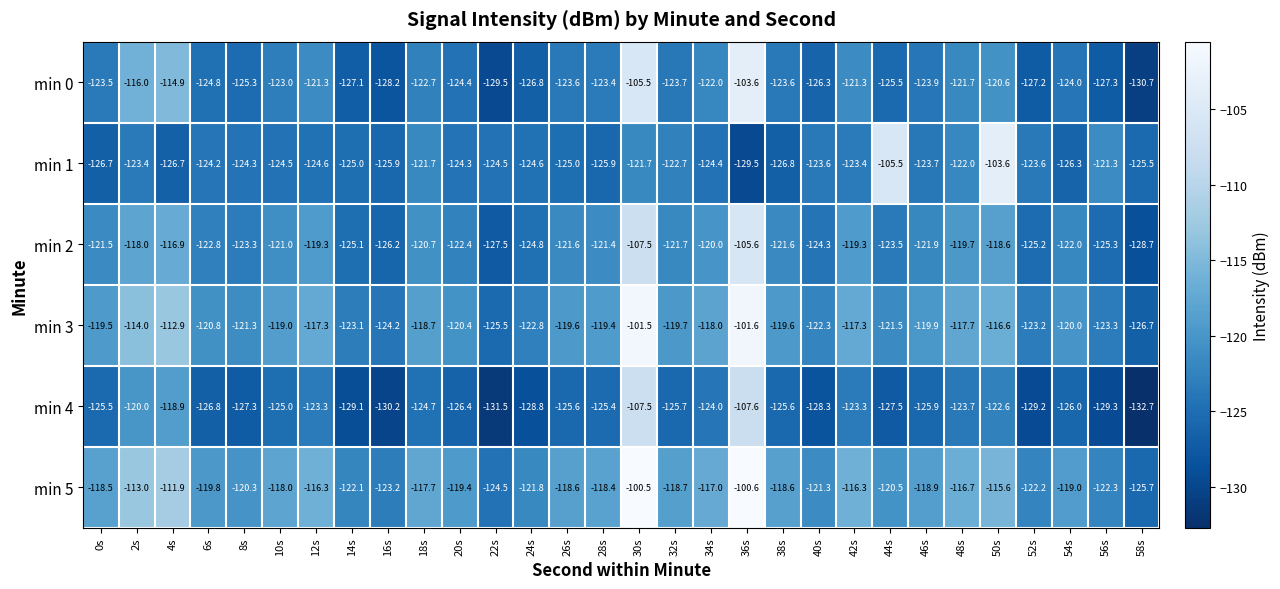

Which series has the largest total across all categories?

min 5